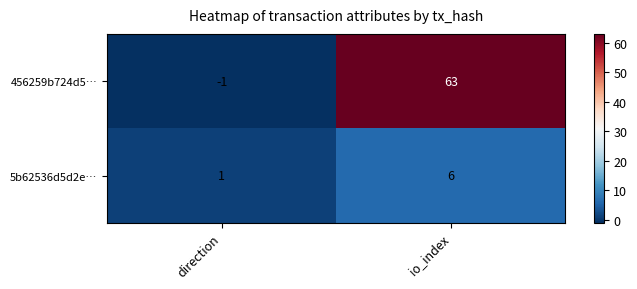

What is the difference between the maximum and minimum values in the 5b62536d5d2e… series?

5